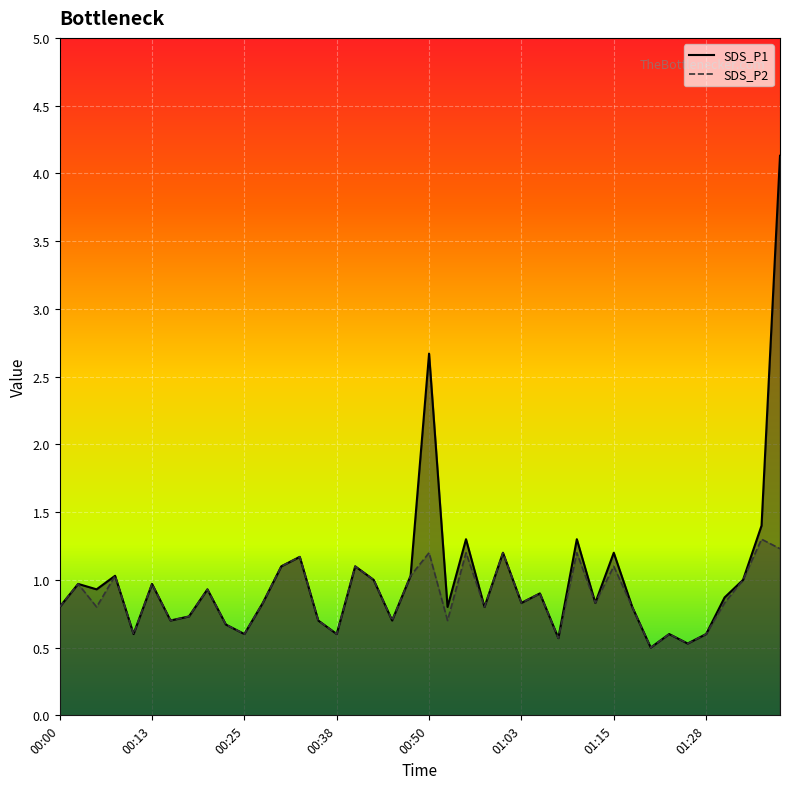

Which series has the largest total across all categories?

SDS_P1